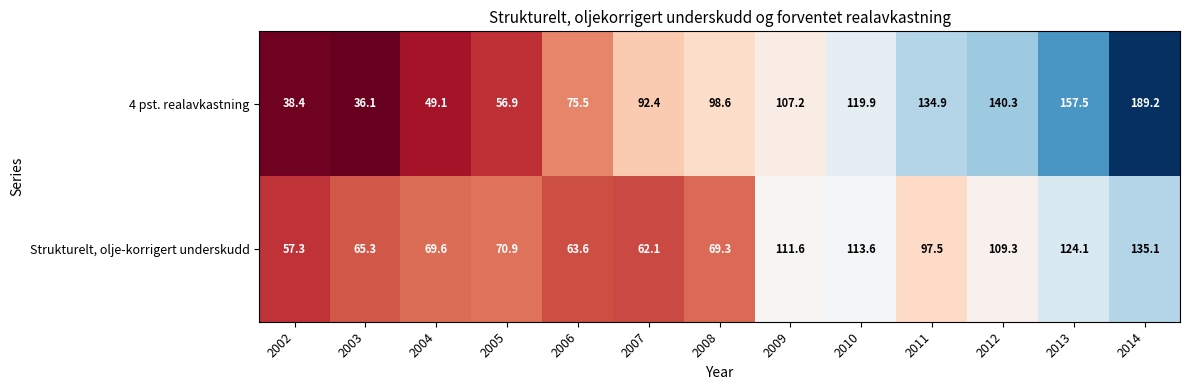

List the series in order of their peak value, highest first.

4 pst. realavkastning, Strukturelt, olje-korrigert underskudd